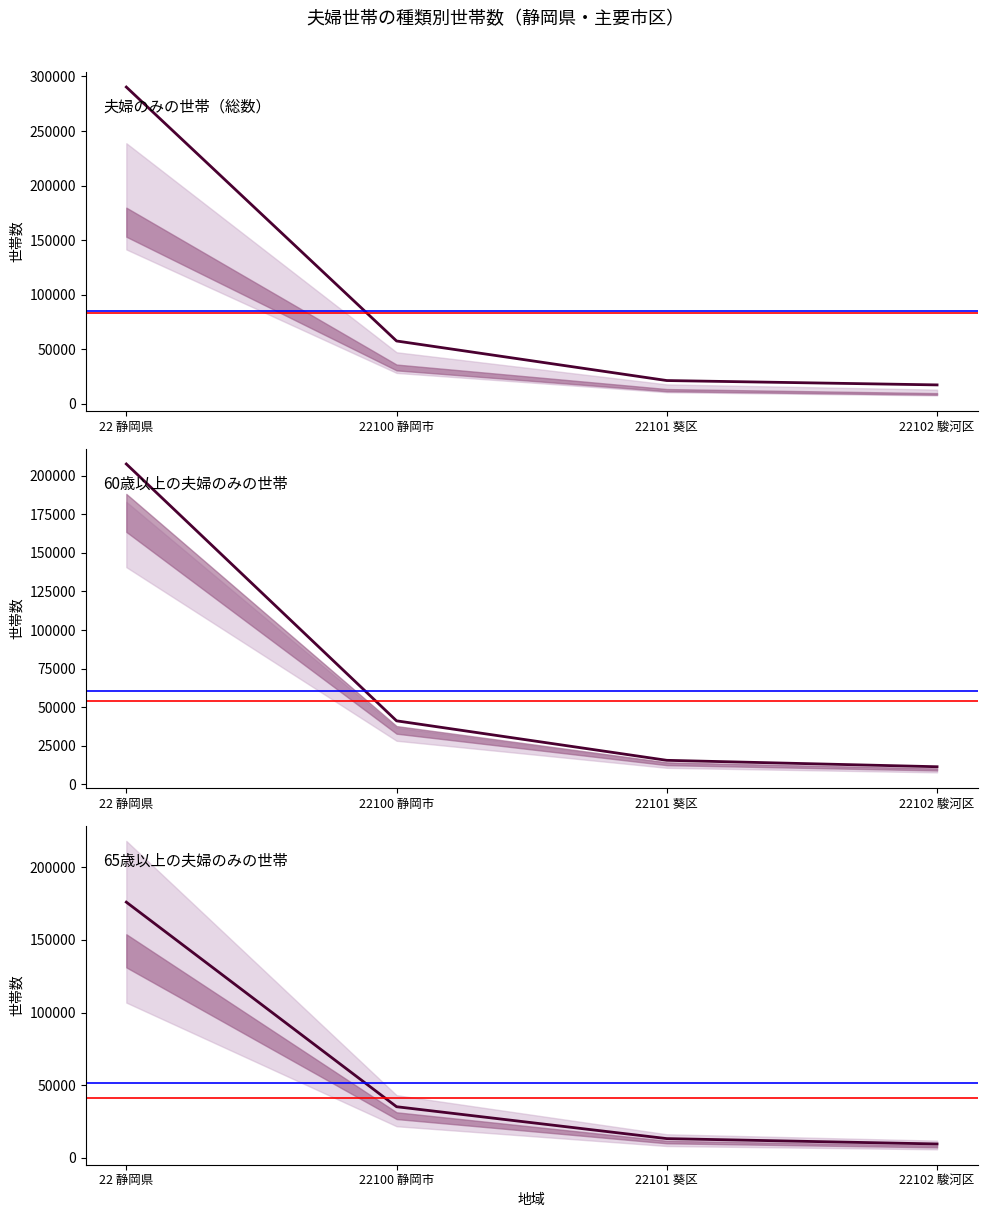

Rank the categories by 夫婦のみの世帯 value from lowest to highest.

22102 駿河区, 22101 葵区, 22100 静岡市, 22 静岡県